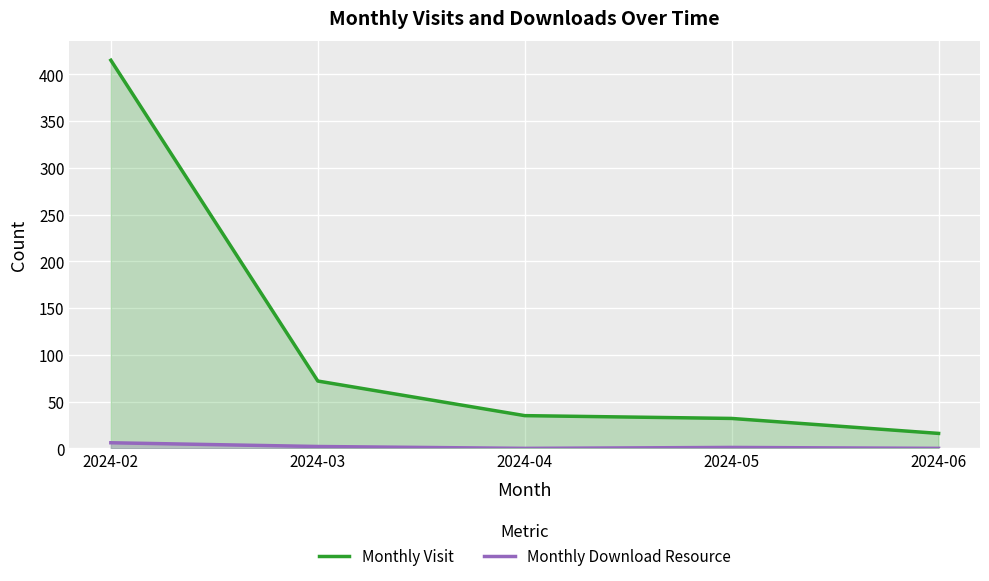

Which series changed the most between 2024-02 and 2024-05?

Monthly Visit